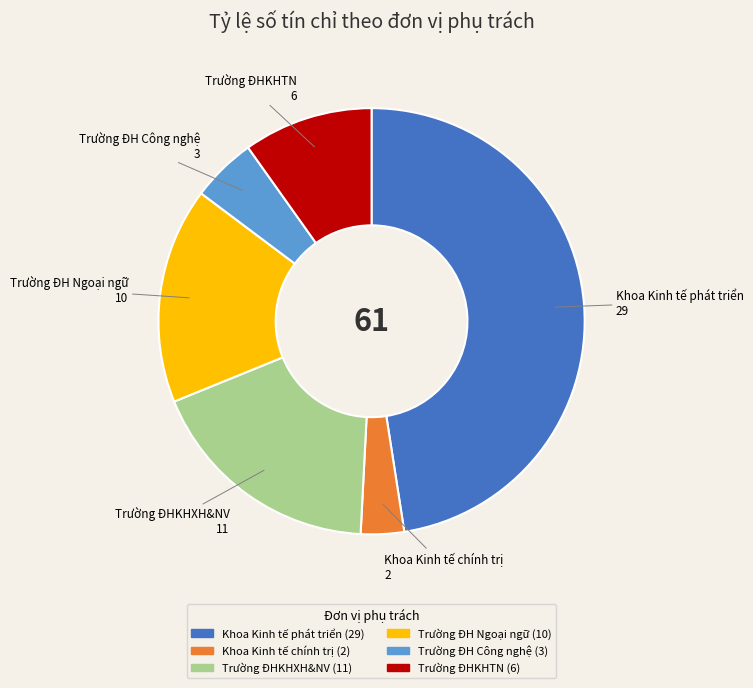

Between Khoa Kinh tế chính trị and Trường ĐH Ngoại ngữ, which is larger?

Trường ĐH Ngoại ngữ